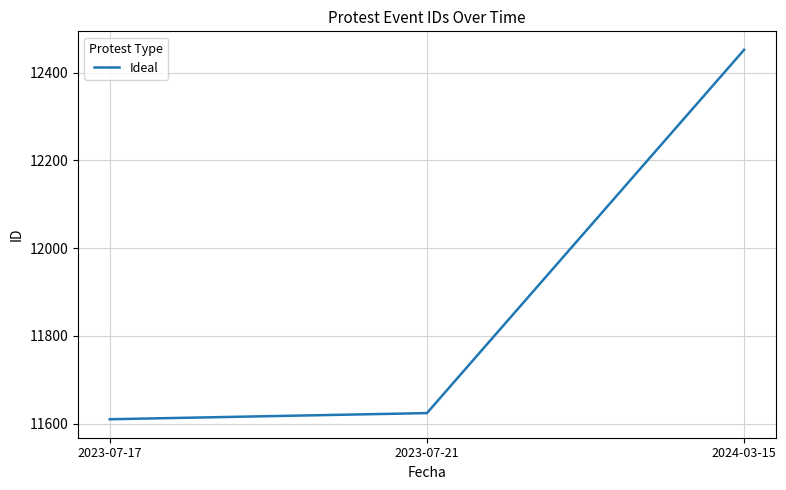

What is the difference between the values at 2024-03-15 and 2023-07-17?

842